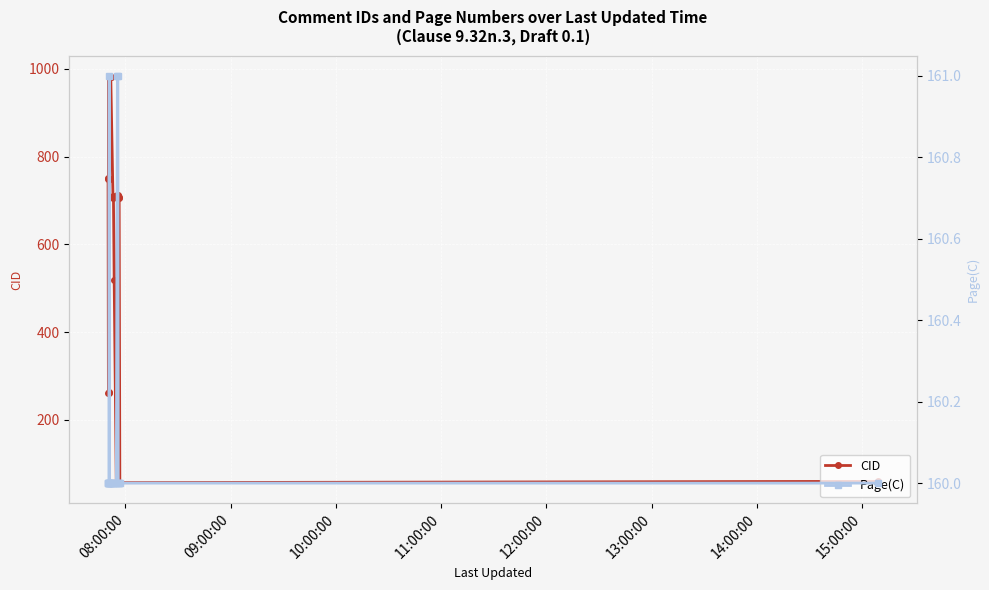

What is the value of the CID point at the 21st from the left?

57